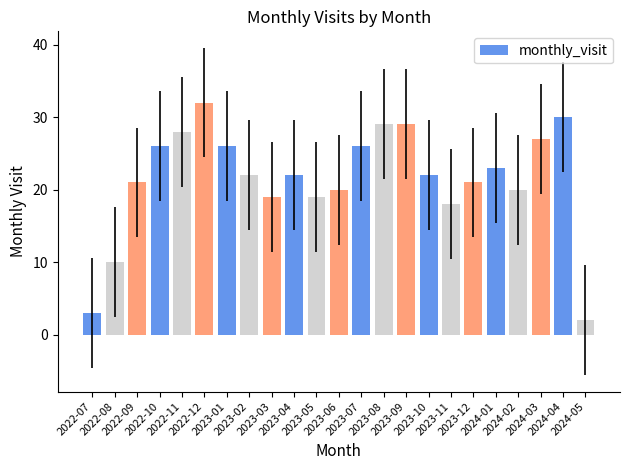

Which has a higher value, 2023-09 or 2022-07?

2023-09